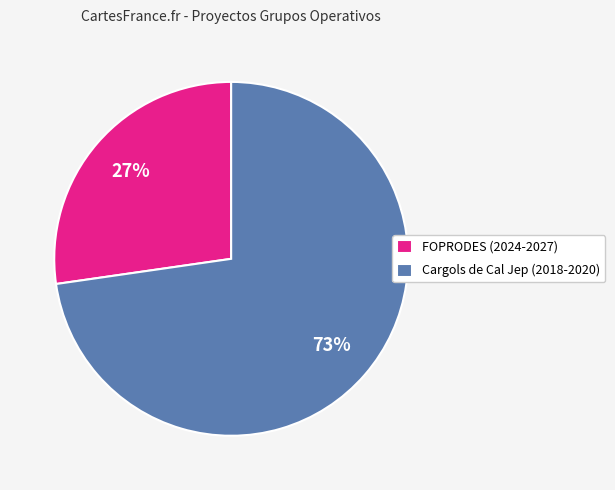

Is the sum of Cargols de Cal Jep (2018-2020) and FOPRODES (2024-2027) greater than half?

Yes